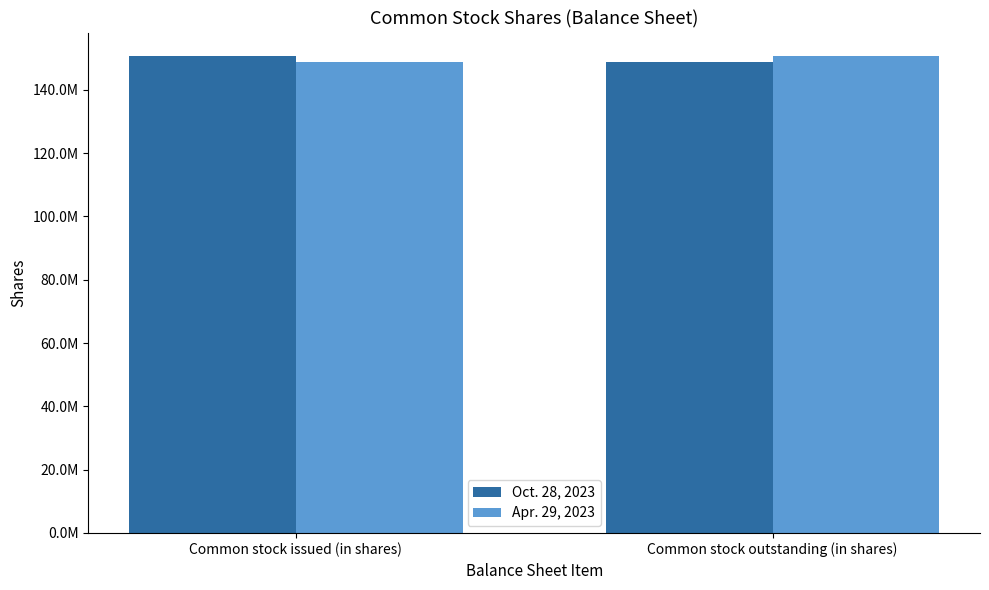

Are the bars horizontal?

No